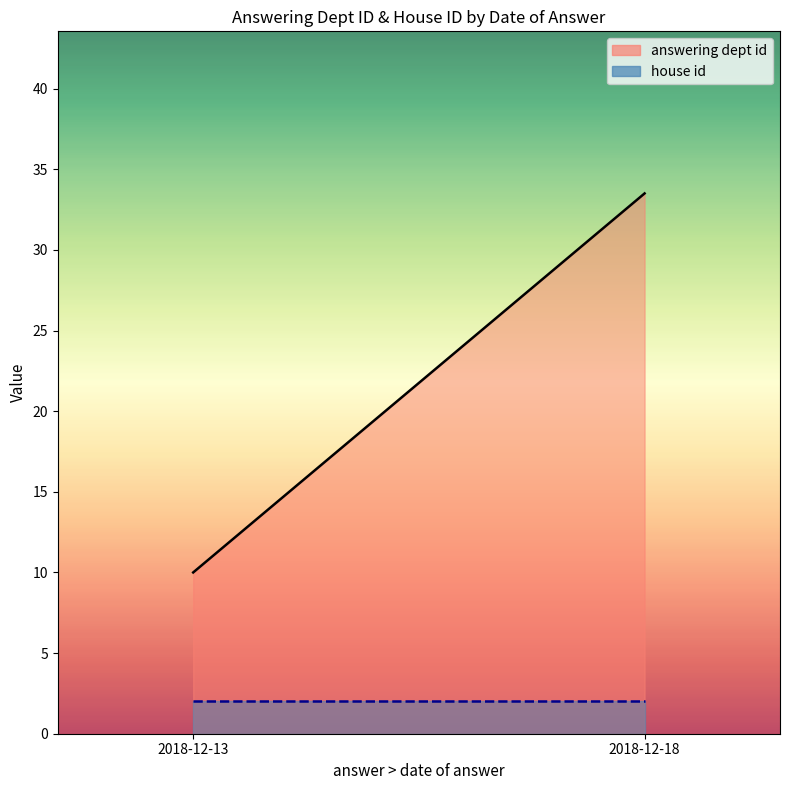

List the labels in order of answering dept id value, smallest first.

2018-12-13, 2018-12-18